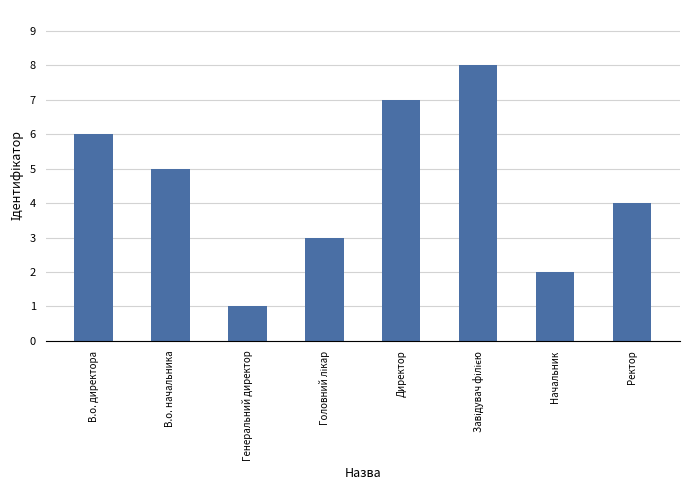

What is the difference between the values at Генеральний директор and Директор?

6